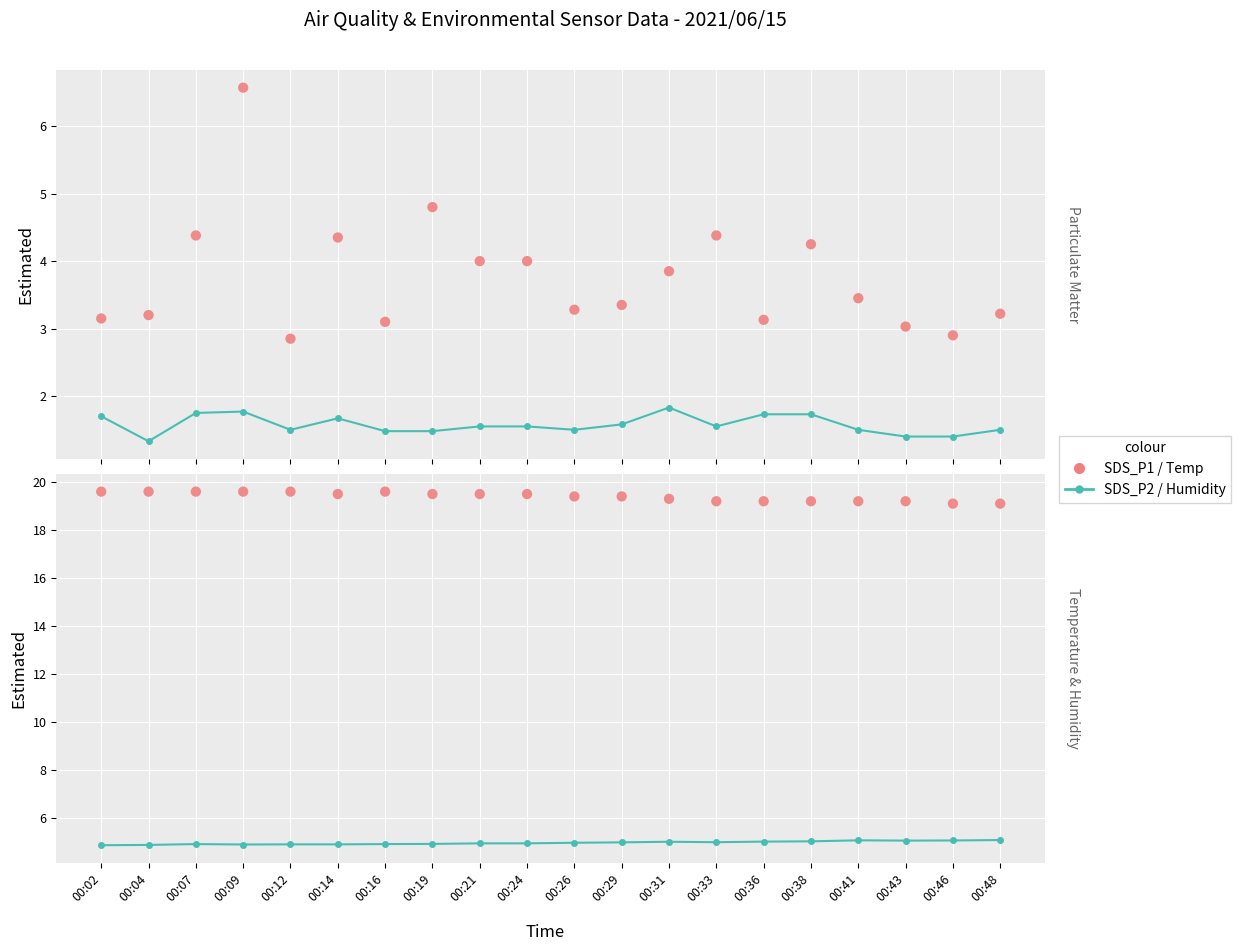

Which series reaches the minimum Y coordinate?

SDS_P2